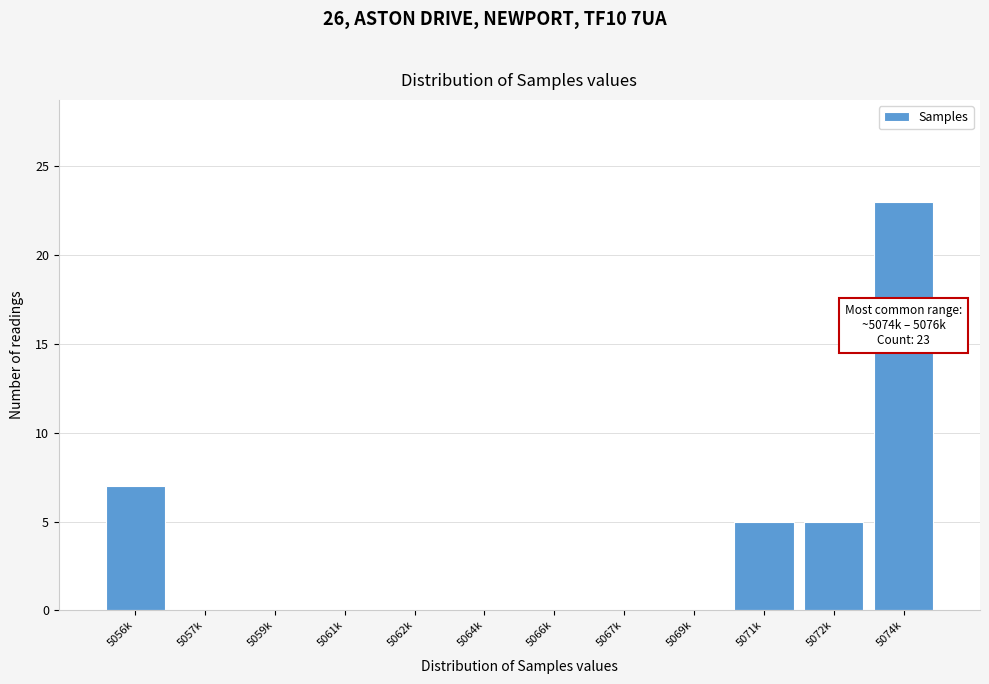

Reading right to left, list all the values displayed in this chart.

5074k=23	5072k=5	5071k=5	5069k=0	5067k=0	5066k=0	5064k=0	5062k=0	5061k=0	5059k=0	5057k=0	5056k=7